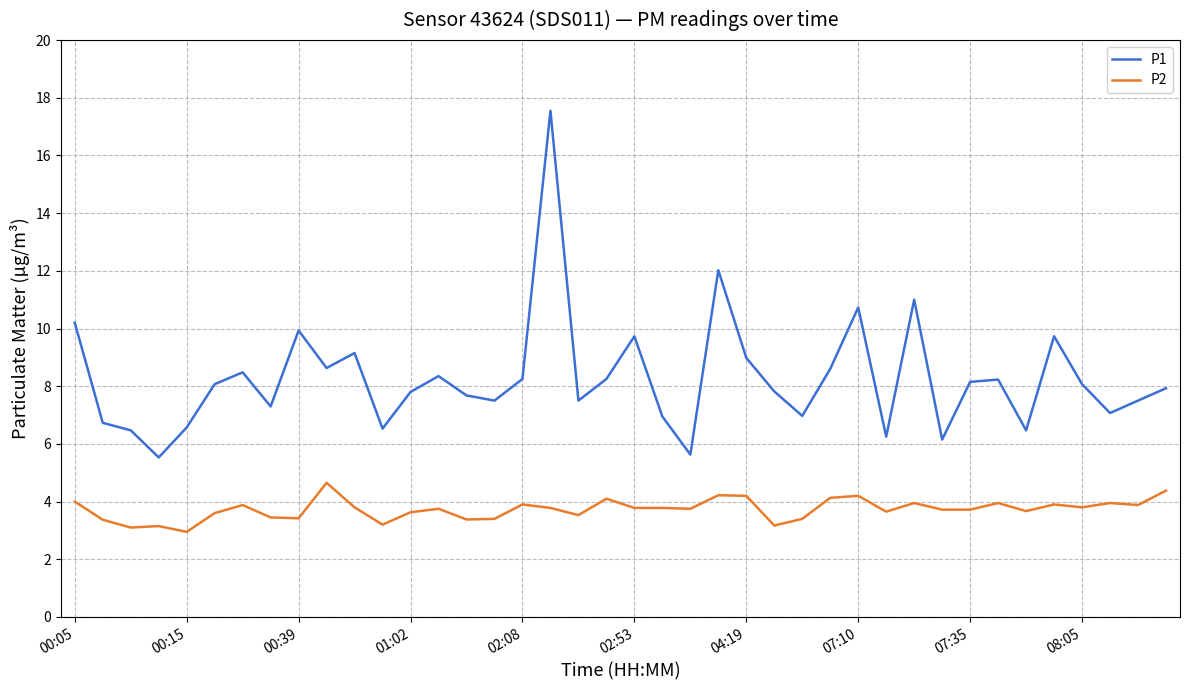

What is the difference between the maximum and minimum values in the P1 series?

12.0